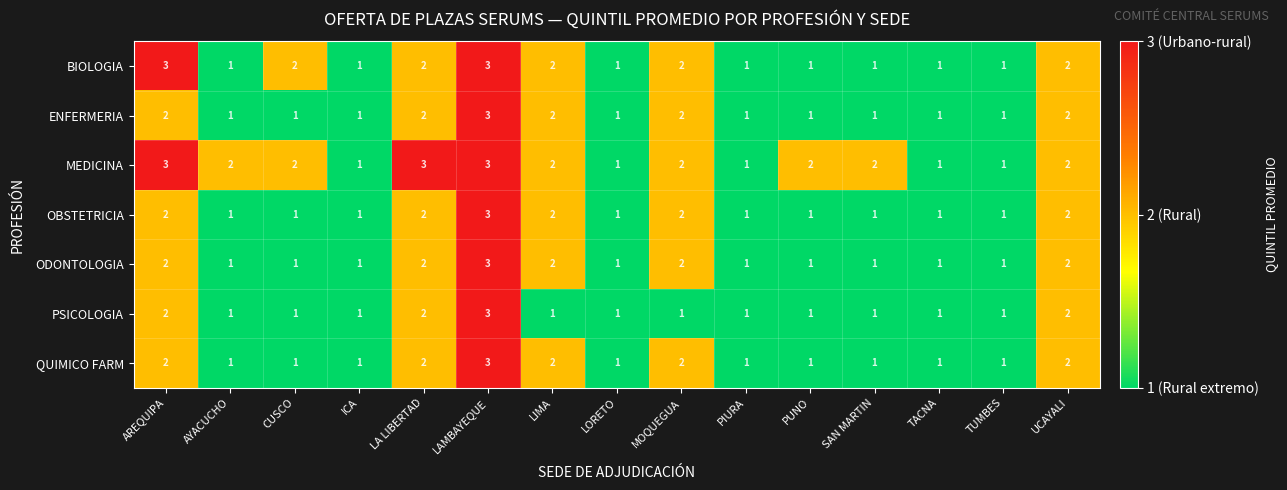

True or false: QUIMICO FARM has a value of 2 at UCAYALI.

True